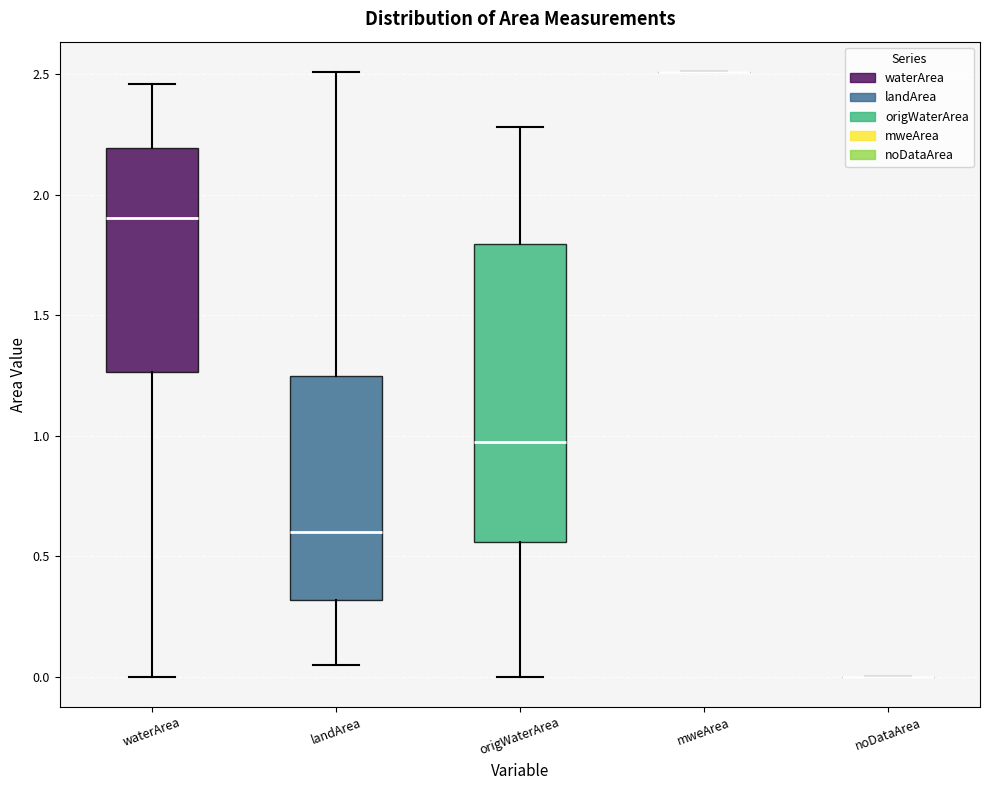

Reading left to right, transcribe this box plot: for each box, give where its median line is, the range the box spans, and where its two whiskers end, as read against the y-axis. The values are not printed on the chart, so give them approximately, as read against the axis.

waterArea: median 1.90, box 1.25 to 2.20, whiskers 0.00 to 2.45
landArea: median 0.60, box 0.30 to 1.25, whiskers 0.05 to 2.50
origWaterArea: median 1.00, box 0.55 to 1.80, whiskers 0.00 to 2.30
mweArea: box collapsed to a line at 2.50, whiskers 2.50 to 2.50
noDataArea: box collapsed to a line at 0.00, whiskers 0.00 to 0.00